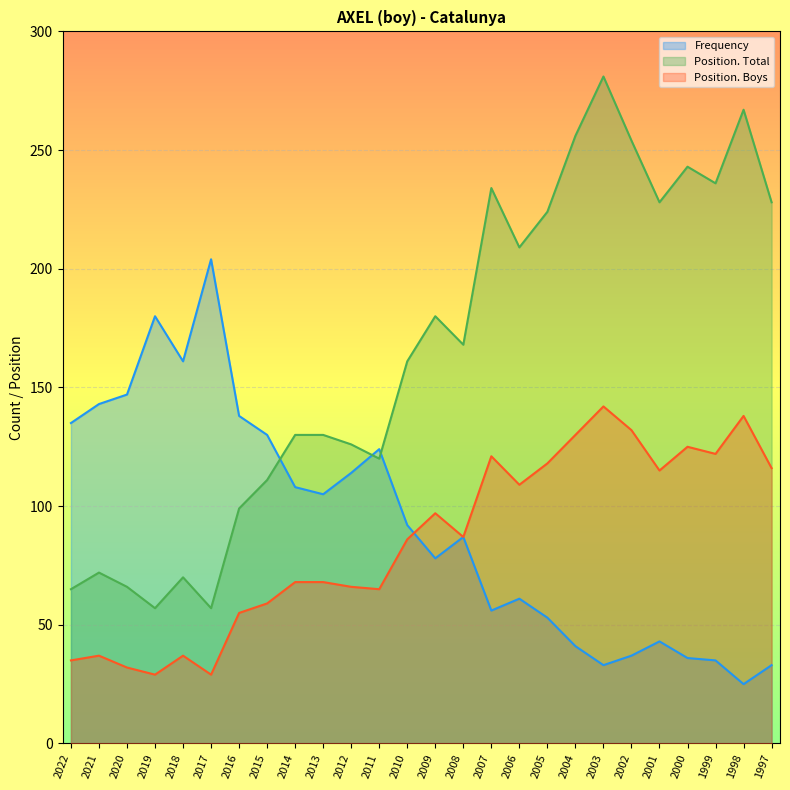

What is the total value across all series at 2012?

306